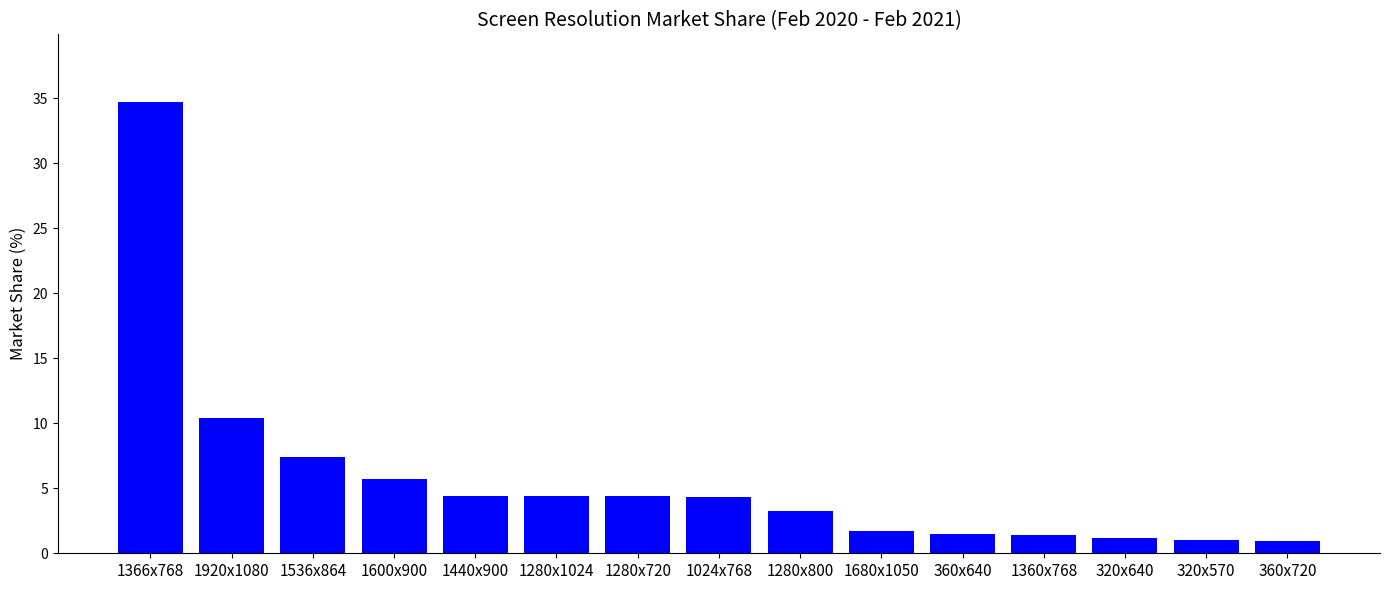

What is the label of the 7th bar from the right?

1280x800